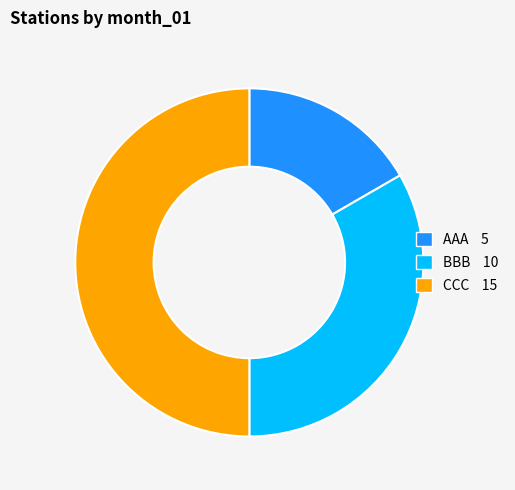

Is BBB the majority of the pie?

No